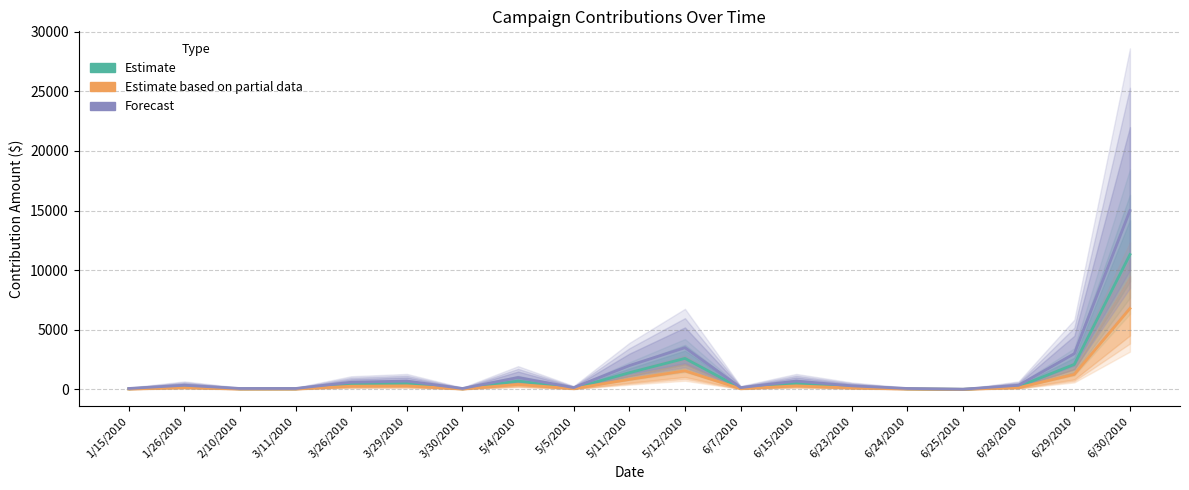

How many data points in Forecast are less than 350?

9